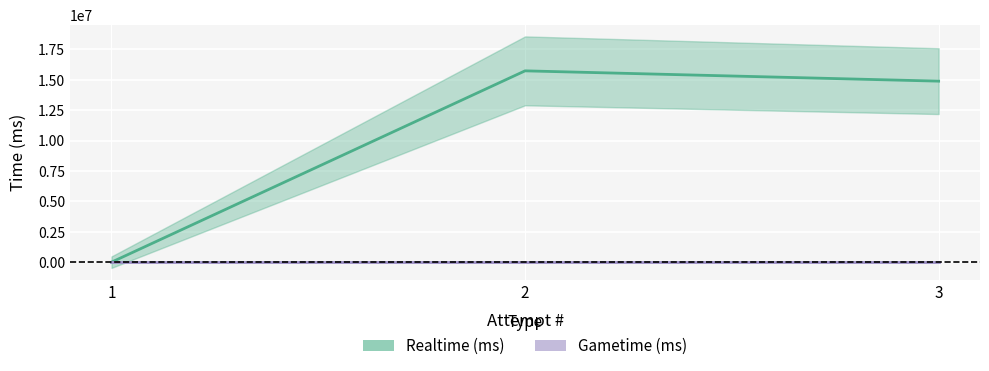

Reading left to right, transcribe all the data shown in this chart.

1=0	2=15733706	3=14886474